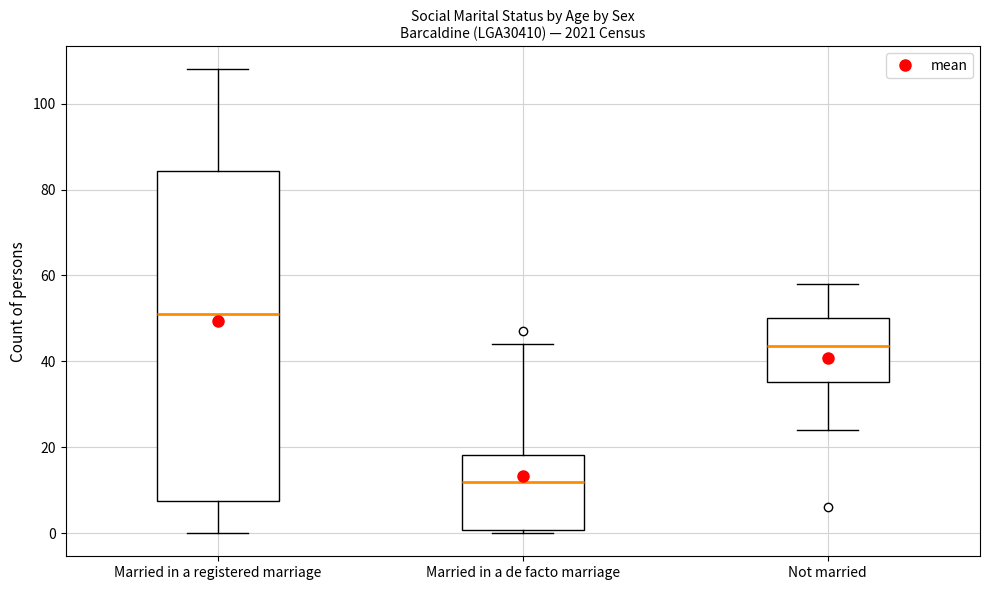

Reading left to right, transcribe this box plot: for each box, give where its median line is, the range the box spans, and where its two whiskers end, as read against the y-axis. The values are not printed on the chart, so give them approximately, as read against the axis.

Married in a registered marriage: median 52, box 8 to 84, whiskers 0 to 108
Married in a de facto marriage: median 12, box 0 to 18, whiskers 0 (just below the box's lower edge) to 44
Not married: median 44, box 36 to 50, whiskers 24 to 58